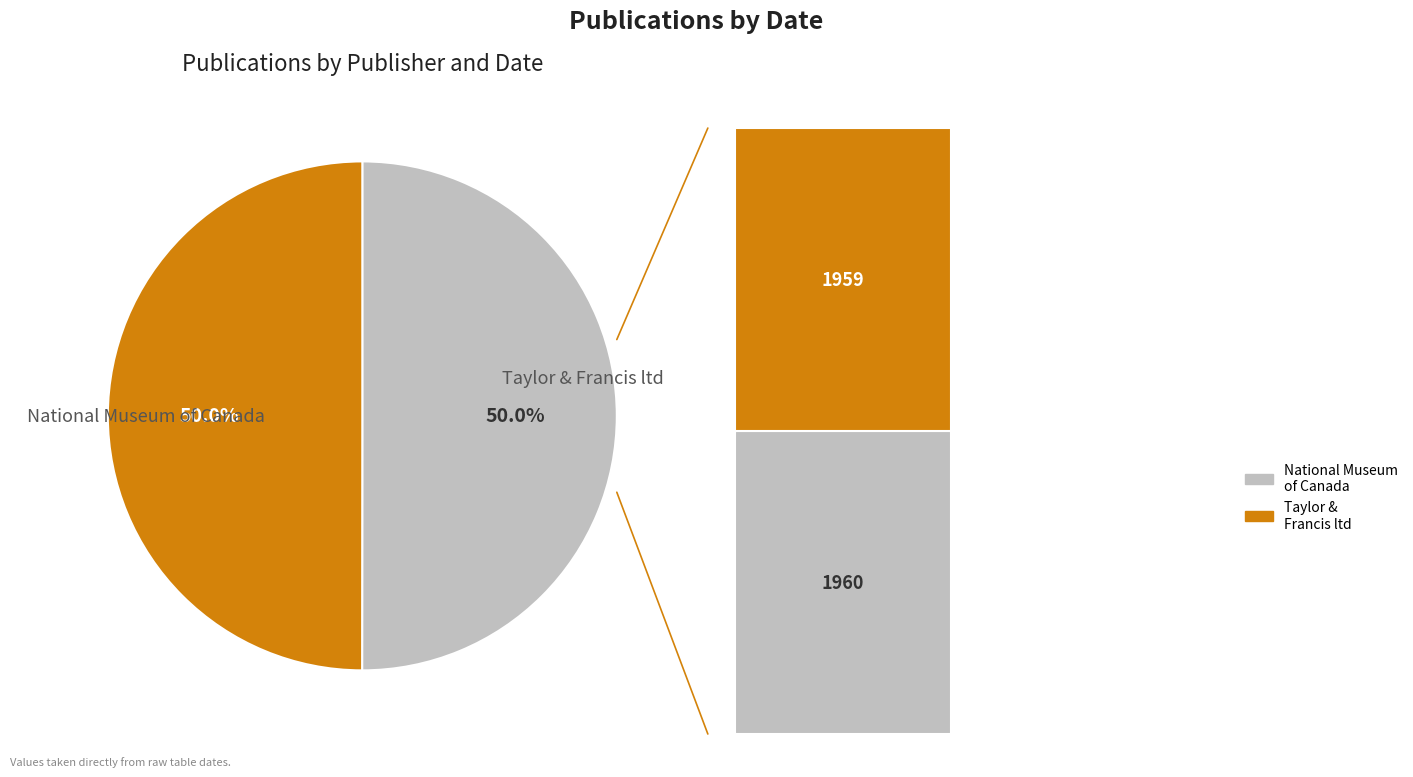

What portion of the pie excludes Taylor & Francis ltd?

50.0%